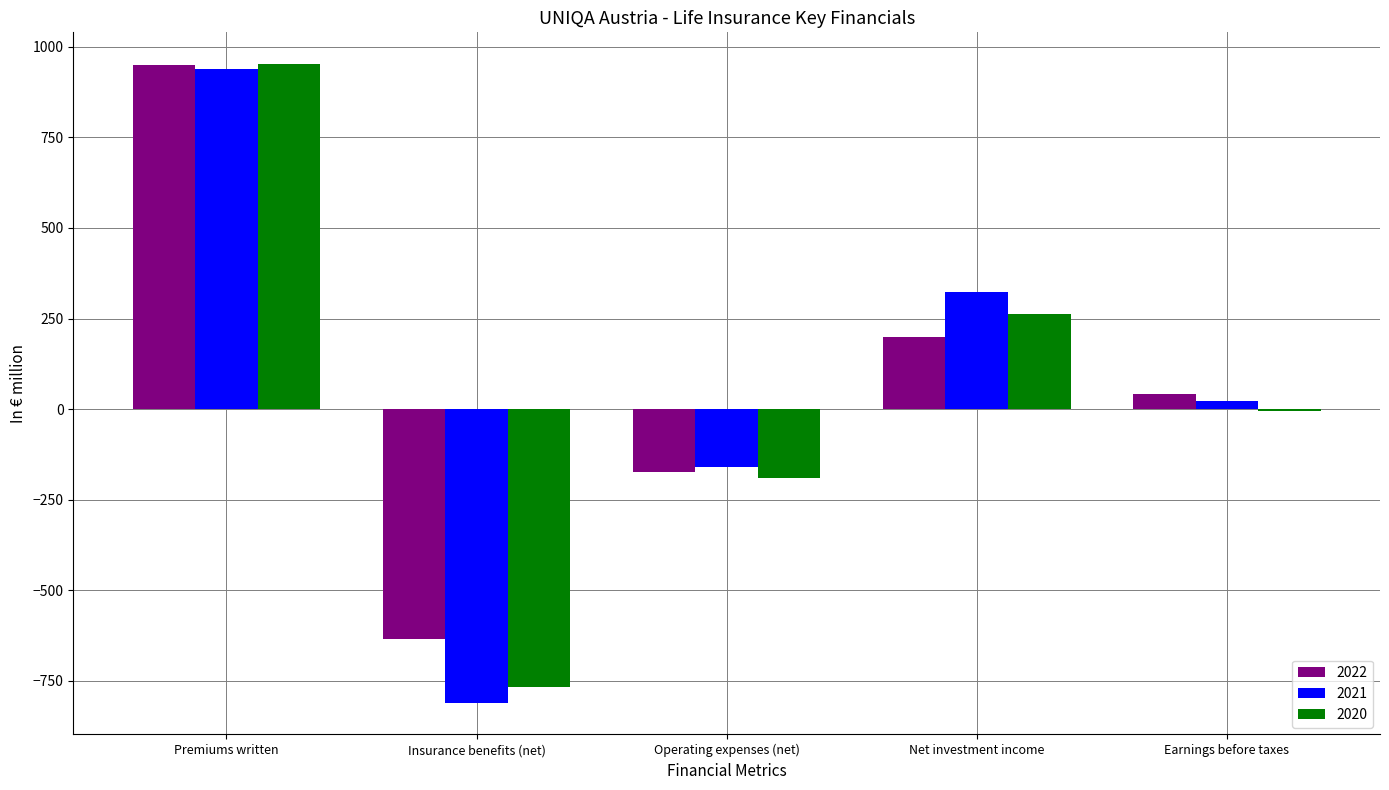

How many values in the 2020 series are below -6?

3